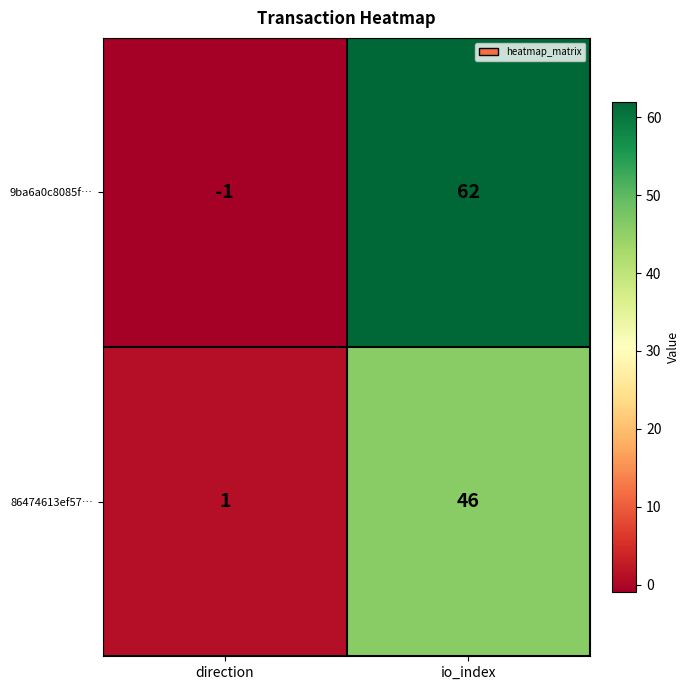

Which series has the largest total across all categories?

9ba6a0c8085f…